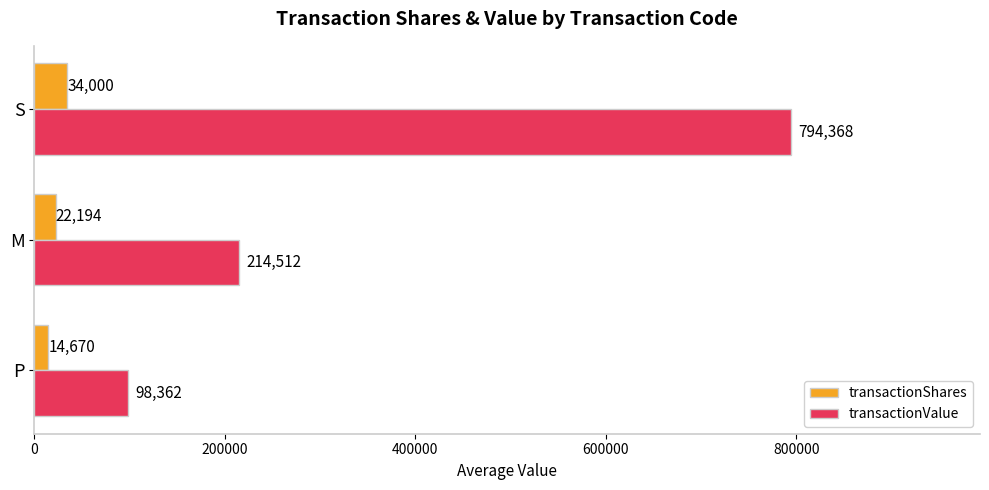

Count the number of categories in the chart.

3